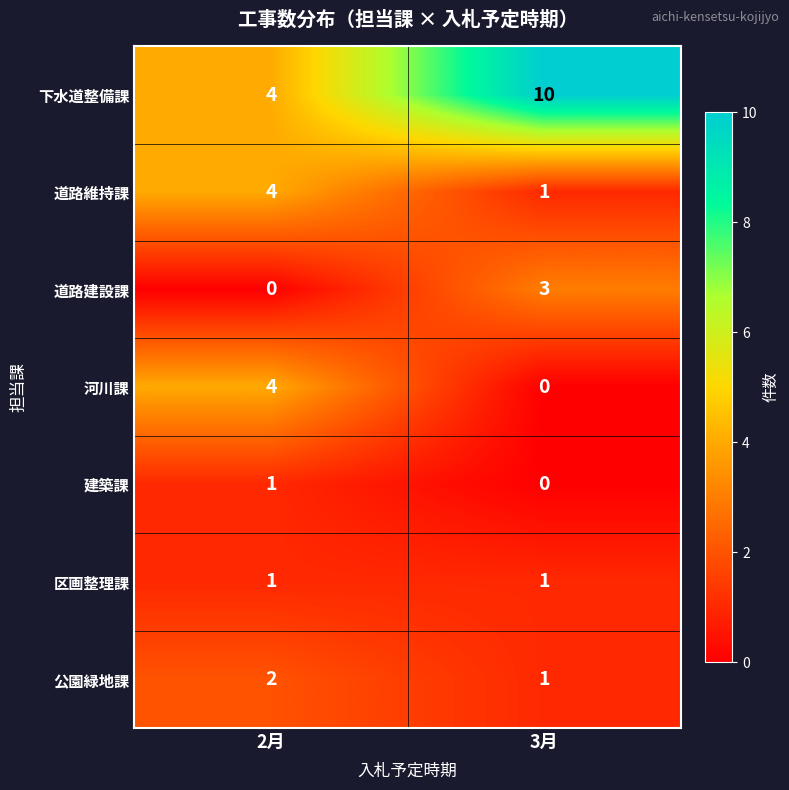

What is the total value across all series at 3月?

16